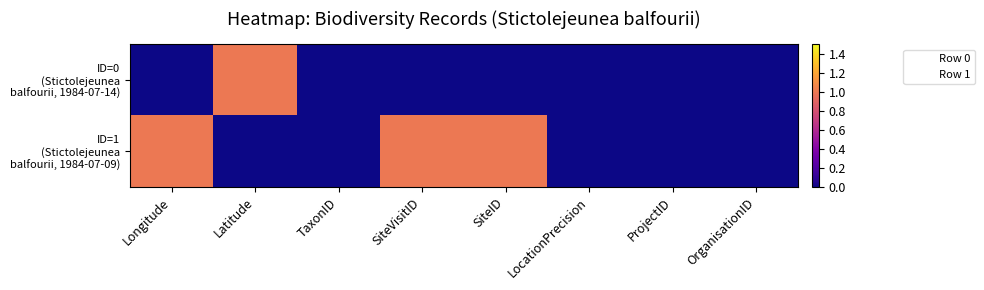

How many data points does each series have?

8